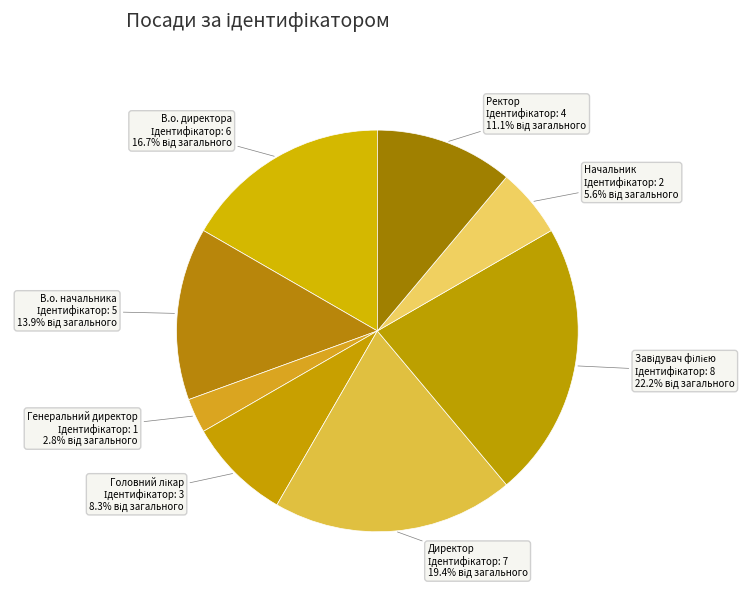

Is it true that В.о. начальника is 25% of the pie?

False